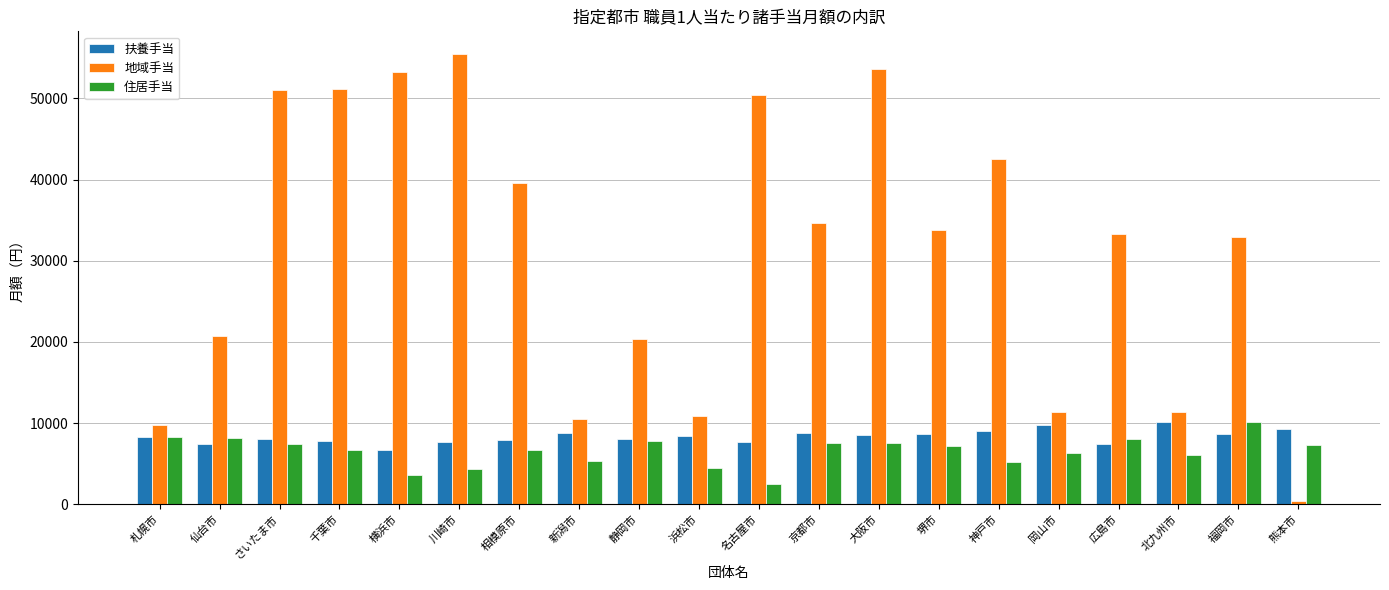

What is the label of the 14th bar from the right?

相模原市